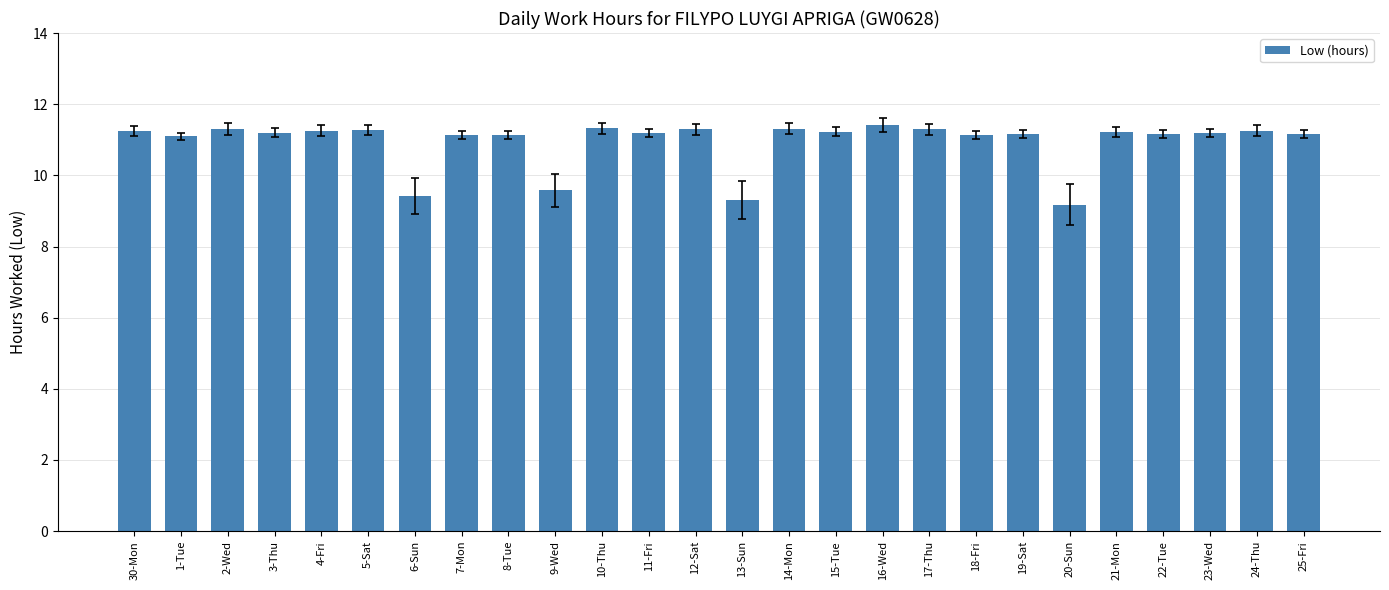

Are the bars grouped side by side (vs. stacked)?

No